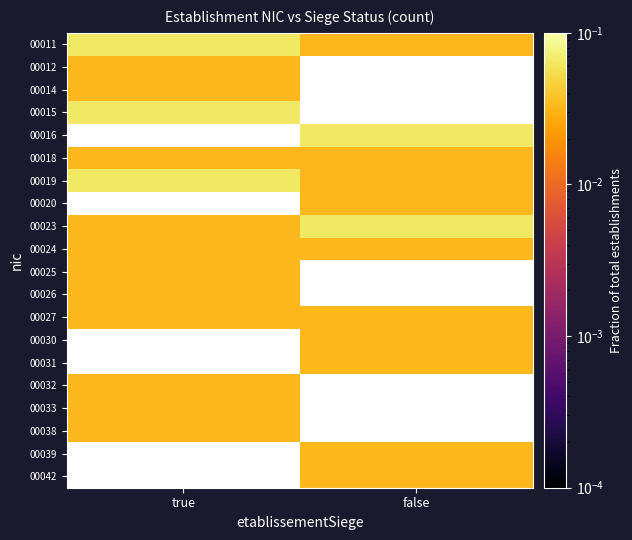

How many categories are shown in the chart?

2